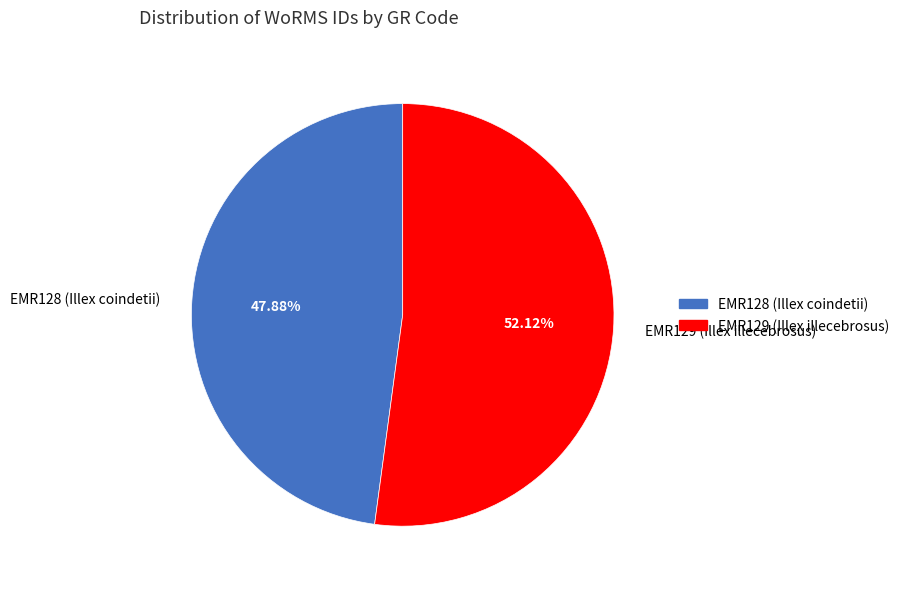

Rank the categories by value from highest to lowest.

EMR129 (Illex illecebrosus), EMR128 (Illex coindetii)